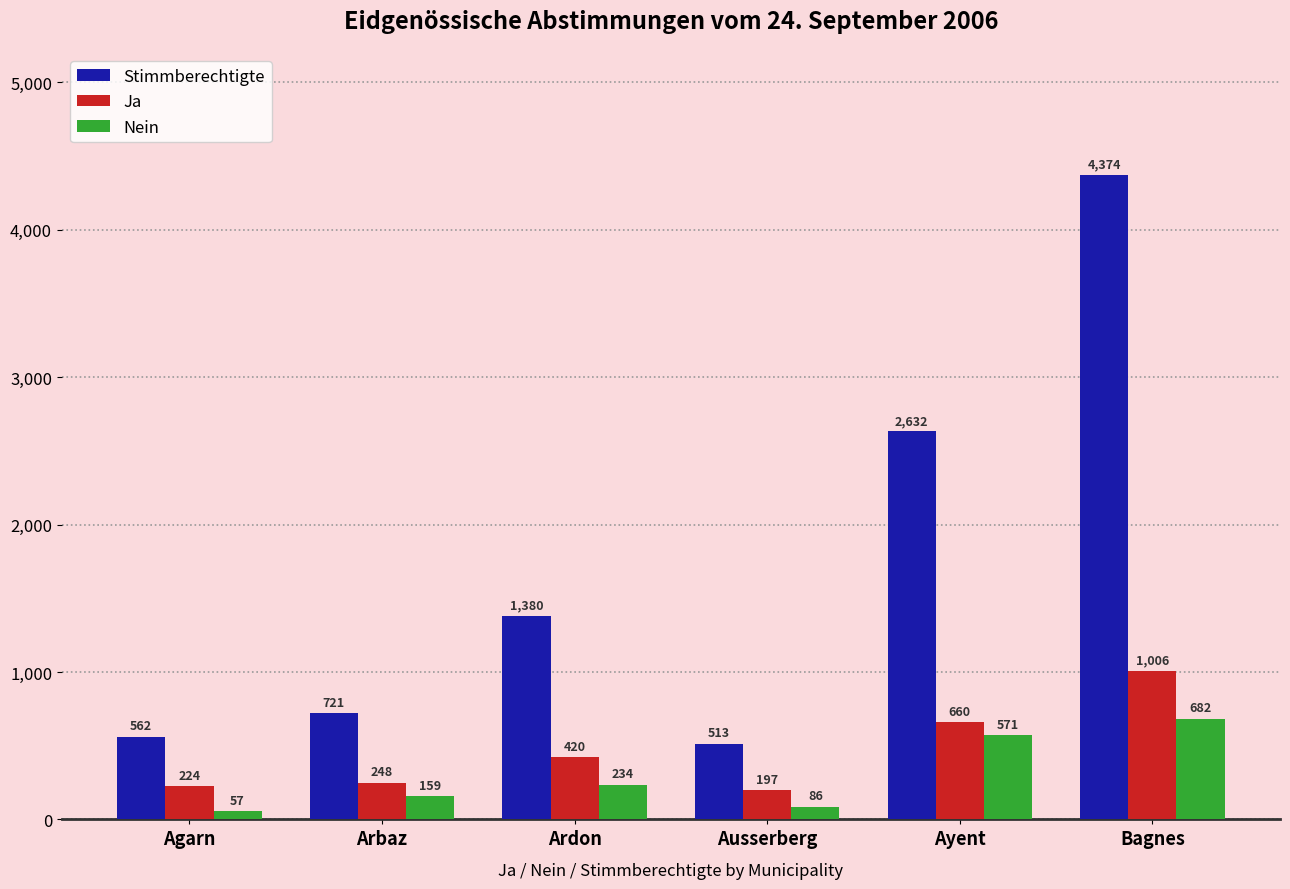

What are all the series names shown in the legend?

Stimmberechtigte, Ja, Nein